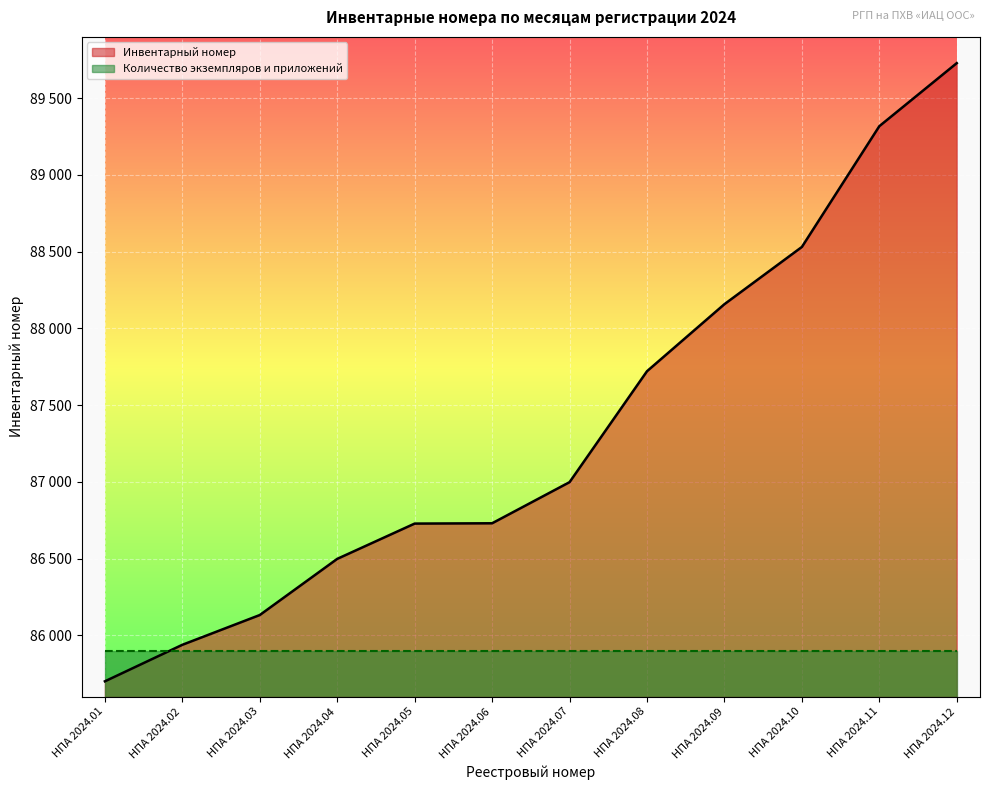

Count the number of categories in the chart.

12